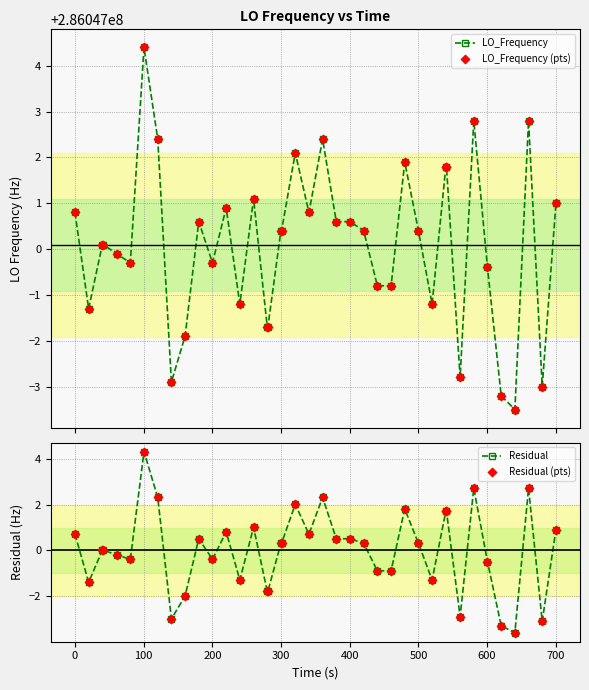

Which series reaches the minimum Y coordinate?

Residual